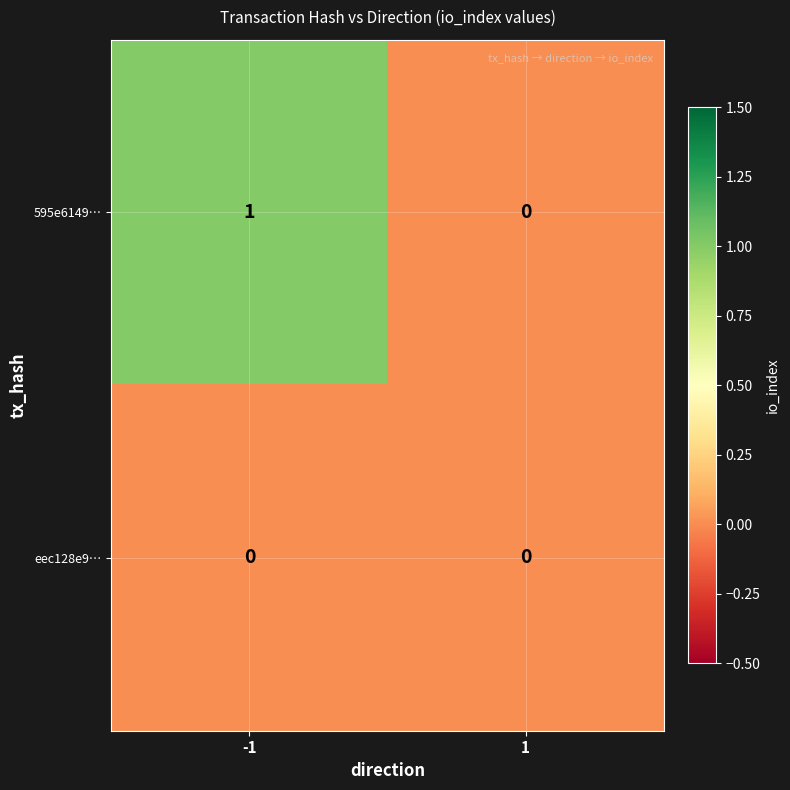

Rank the series at -1 from lowest to highest value.

eec128e9…, 595e6149…